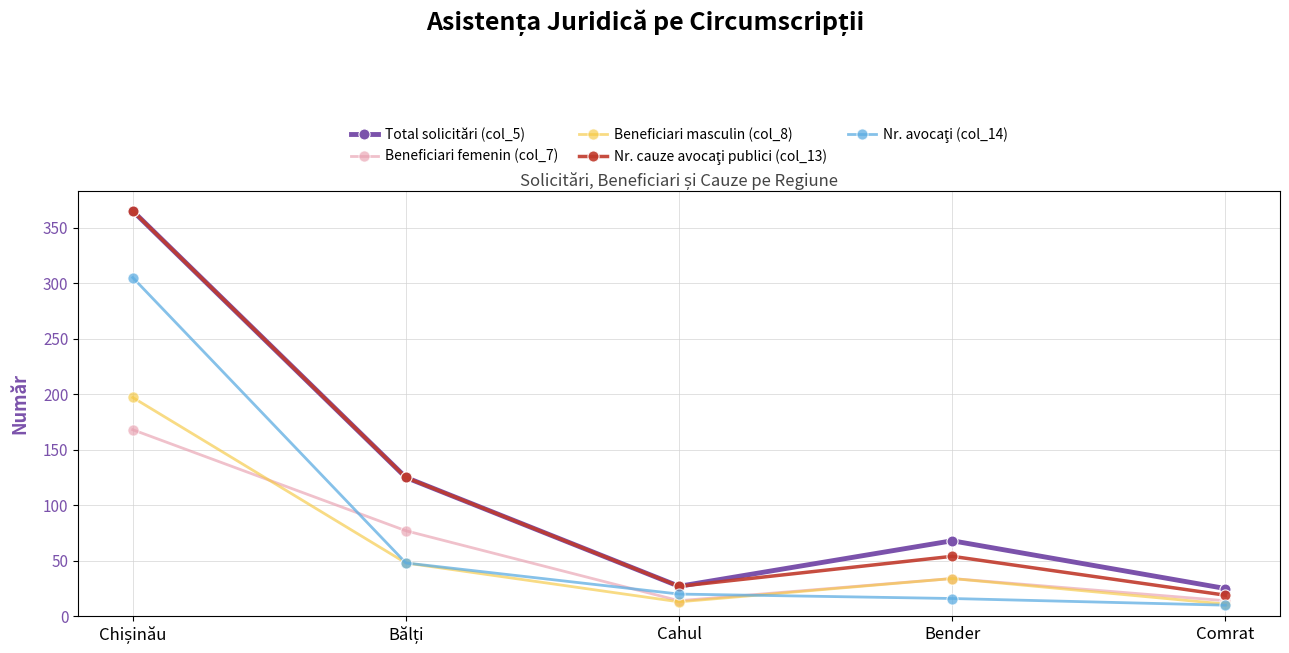

At which category does Beneficiari femenin (col_7) reach its first local peak?

Bender